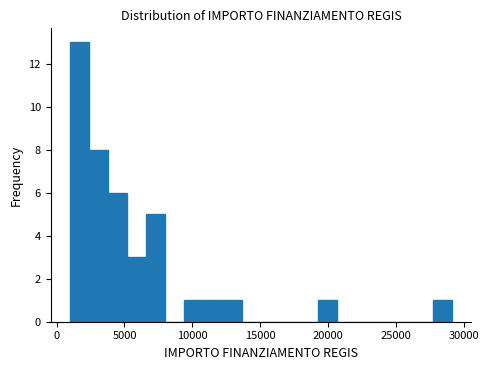

Read against the x-axis, roughly where is the centre of the tallest bar?

1500